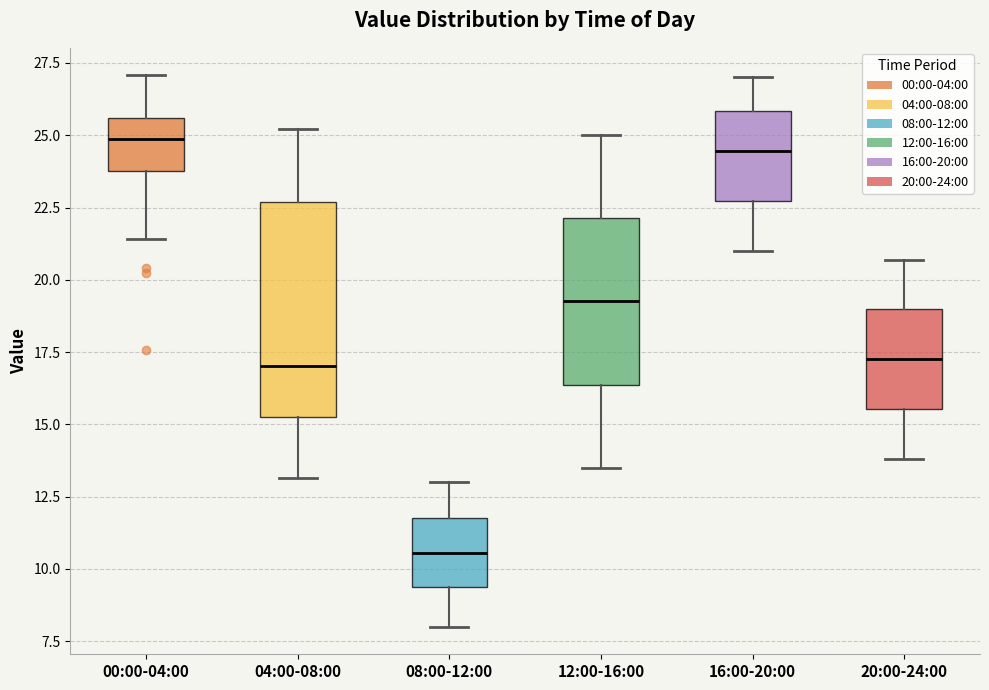

Reading left to right, transcribe this box plot: for each box, give where its median line is, the range the box spans, and where its two whiskers end, as read against the y-axis. The values are not printed on the chart, so give them approximately, as read against the axis.

00:00-04:00: median 25.0, box 24.0 to 25.5, whiskers 21.5 to 27.0
04:00-08:00: median 17.0, box 15.0 to 22.5, whiskers 13.0 to 25.0
08:00-12:00: median 10.5, box 9.5 to 12.0, whiskers 8.0 to 13.0
12:00-16:00: median 19.5, box 16.5 to 22.0, whiskers 13.5 to 25.0
16:00-20:00: median 24.5, box 22.5 to 26.0, whiskers 21.0 to 27.0
20:00-24:00: median 17.5, box 15.5 to 19.0, whiskers 14.0 to 20.5